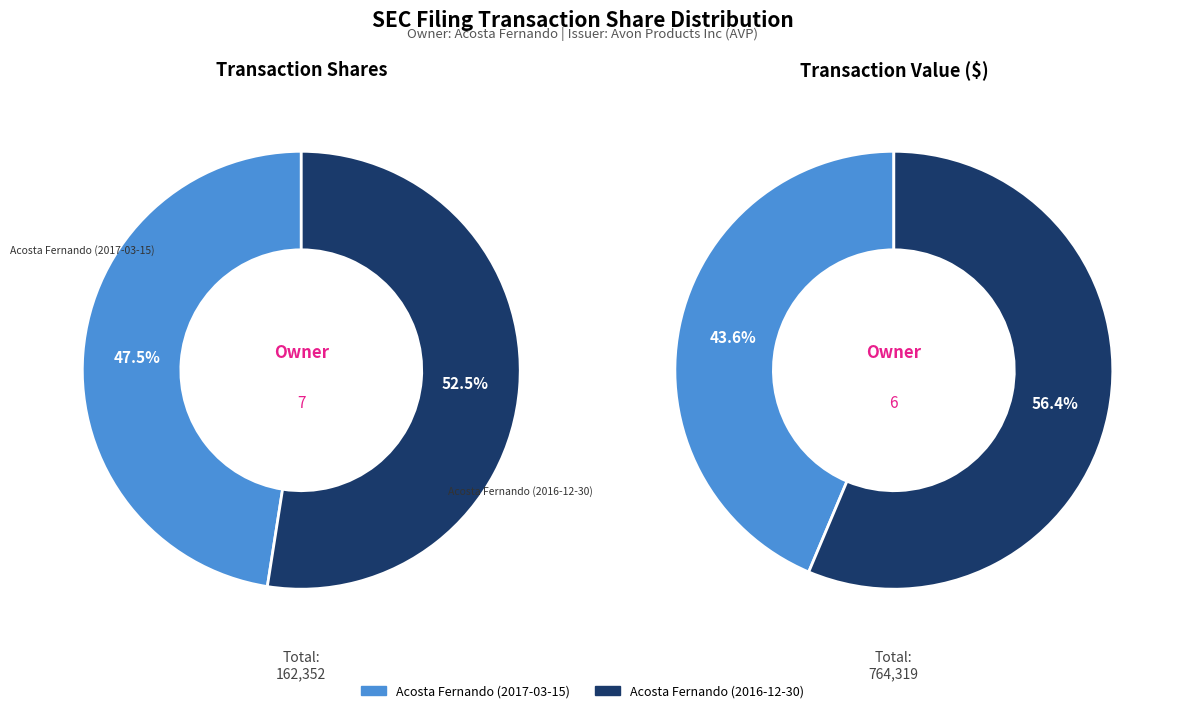

To the nearest percent, what percentage of the pie is 7?

44%